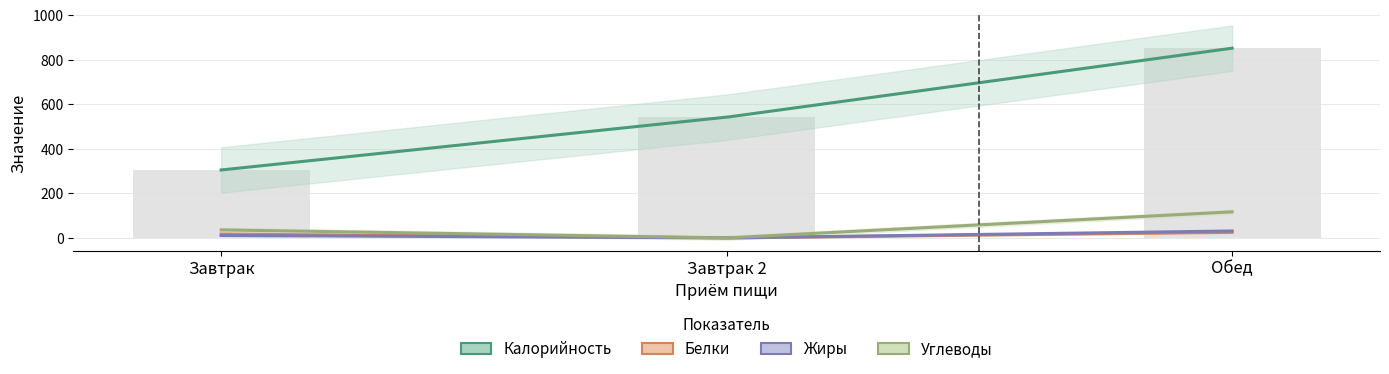

Is it true that Углеводы equals 0 at Завтрак 2?

True